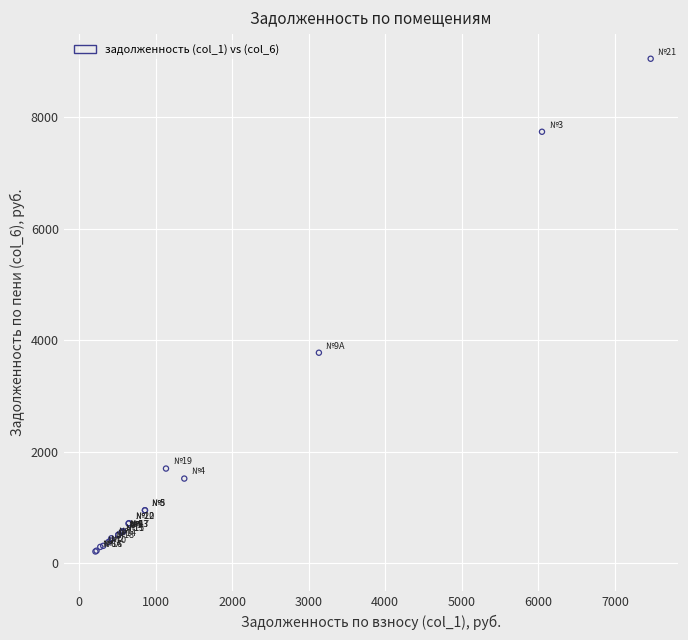

What Y value in the scatter plot is closest to 4633?

3780.0